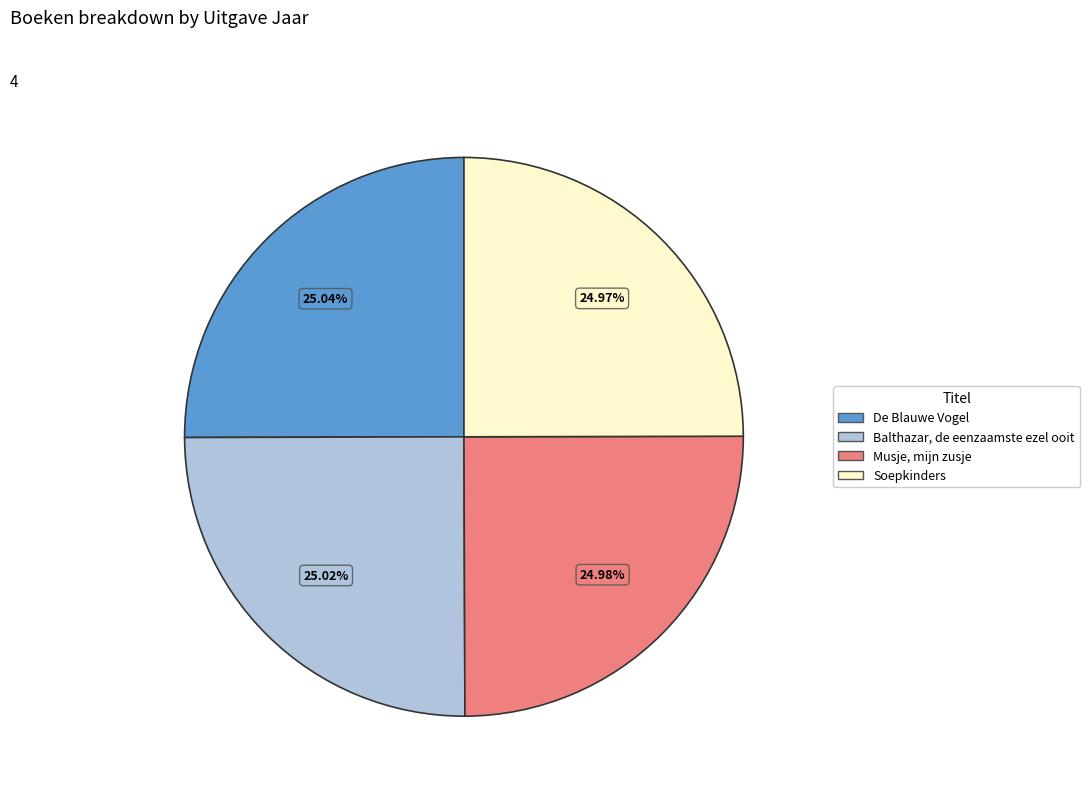

Rank the categories by value from lowest to highest.

Soepkinders, Musje, mijn zusje, Balthazar, de eenzaamste ezel ooit, De Blauwe Vogel